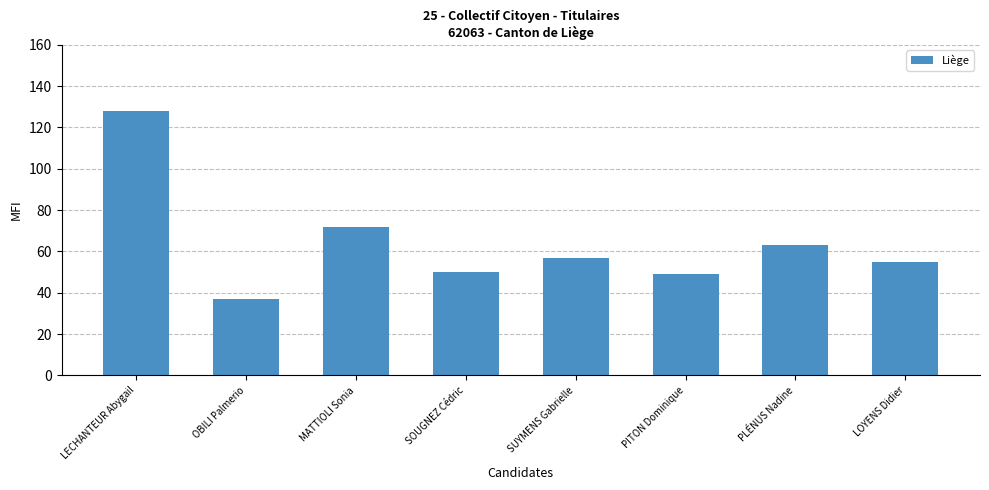

Read the value at MATTIOLI Sonia, to the nearest 10.

70